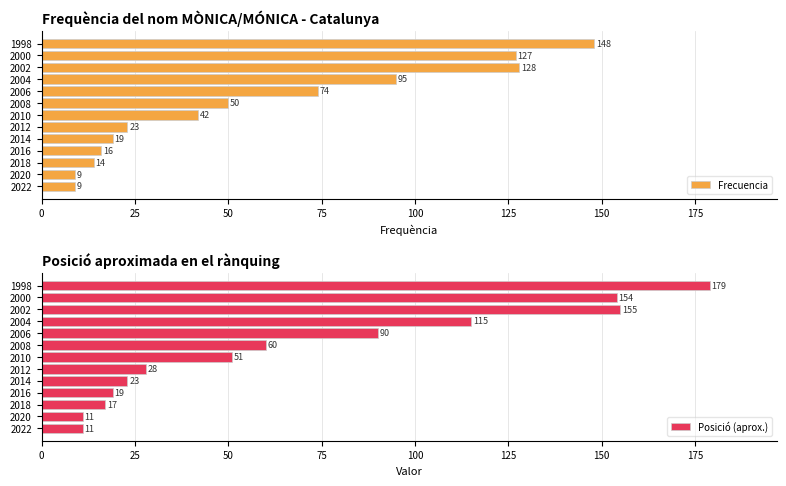

The value of Posició (aprox.) at 2016 is 19. True or false?

True